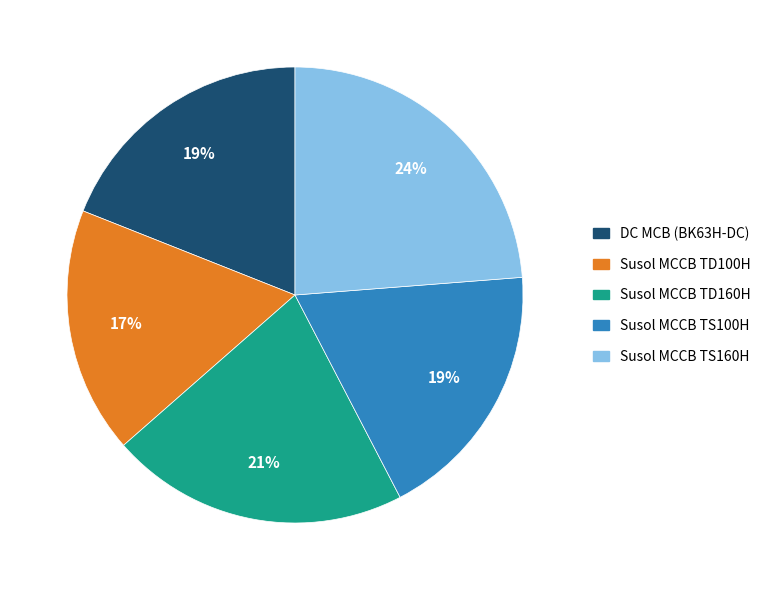

Does any single category account for the majority?

No